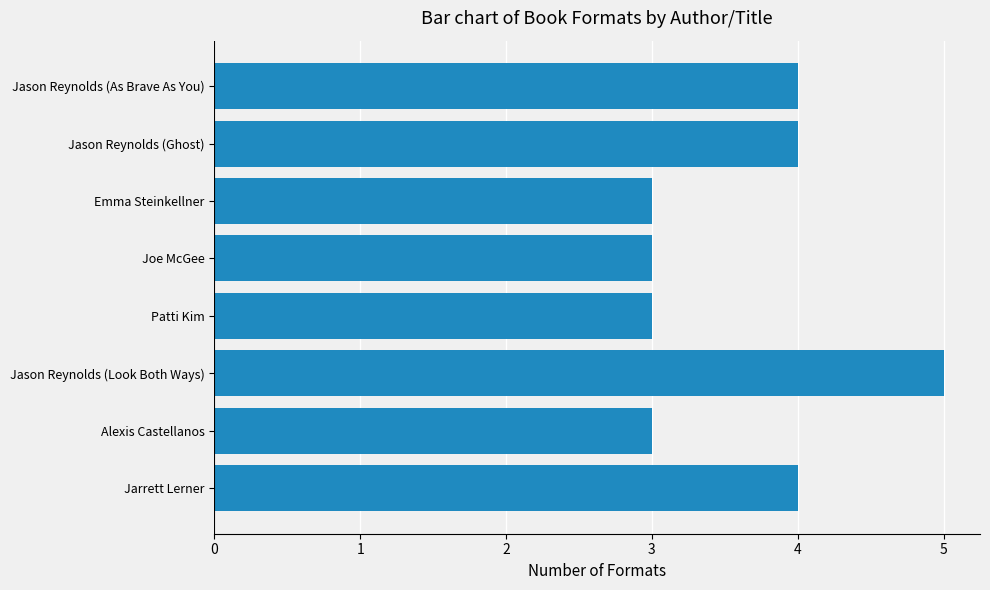

What is the change in value from Joe McGee to Jason Reynolds (As Brave As You)?

+1